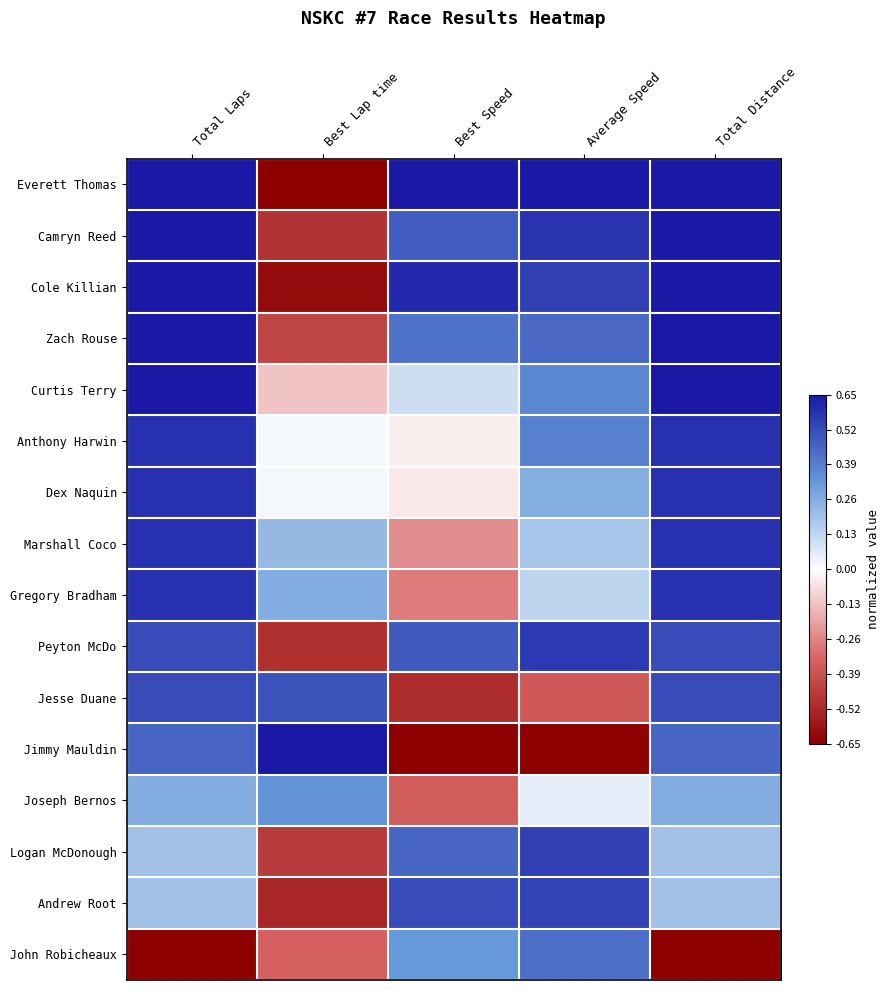

Between Best Speed and Best Lap time, which is larger?

Best Speed